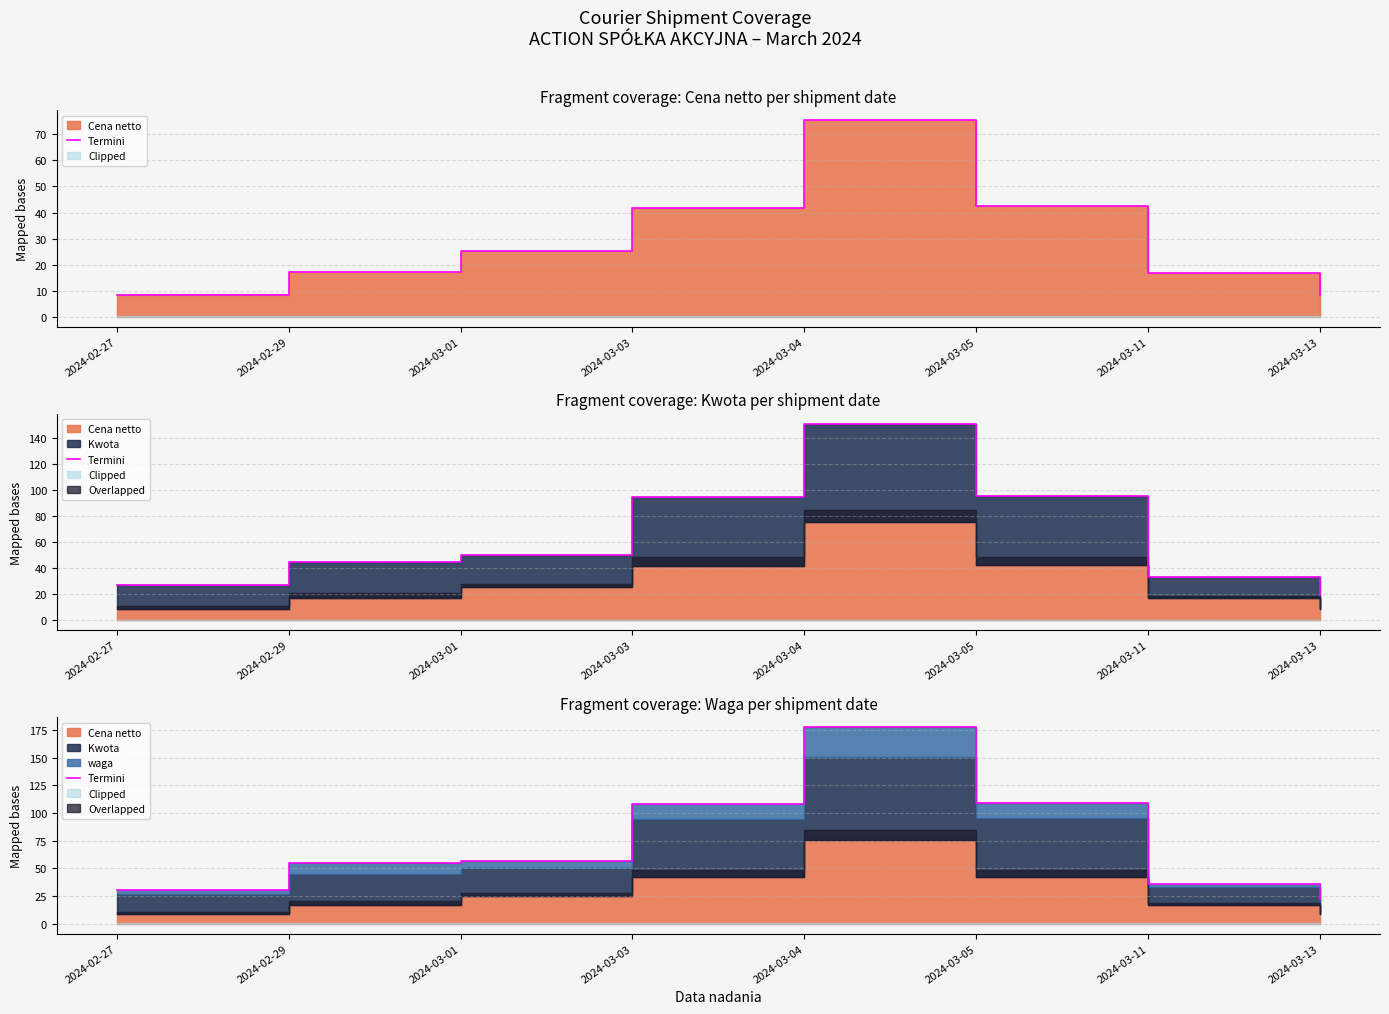

Which category has the highest value across all series?

2024-03-04